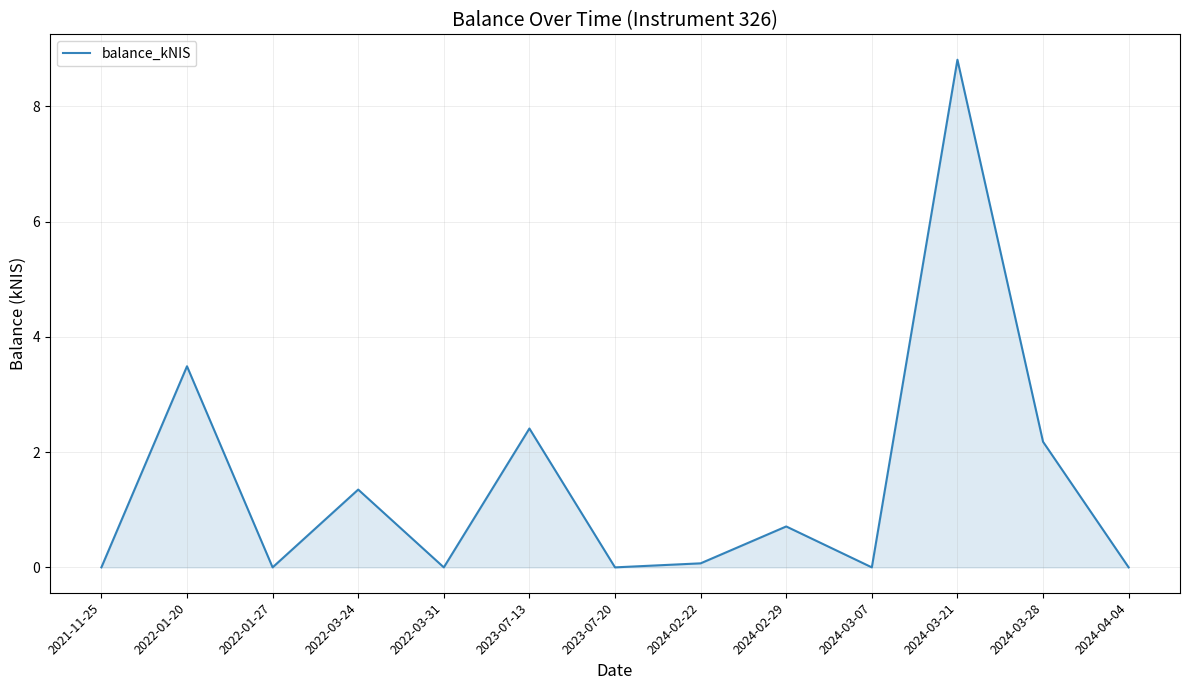

Which category has the highest value across all series?

2024-03-21